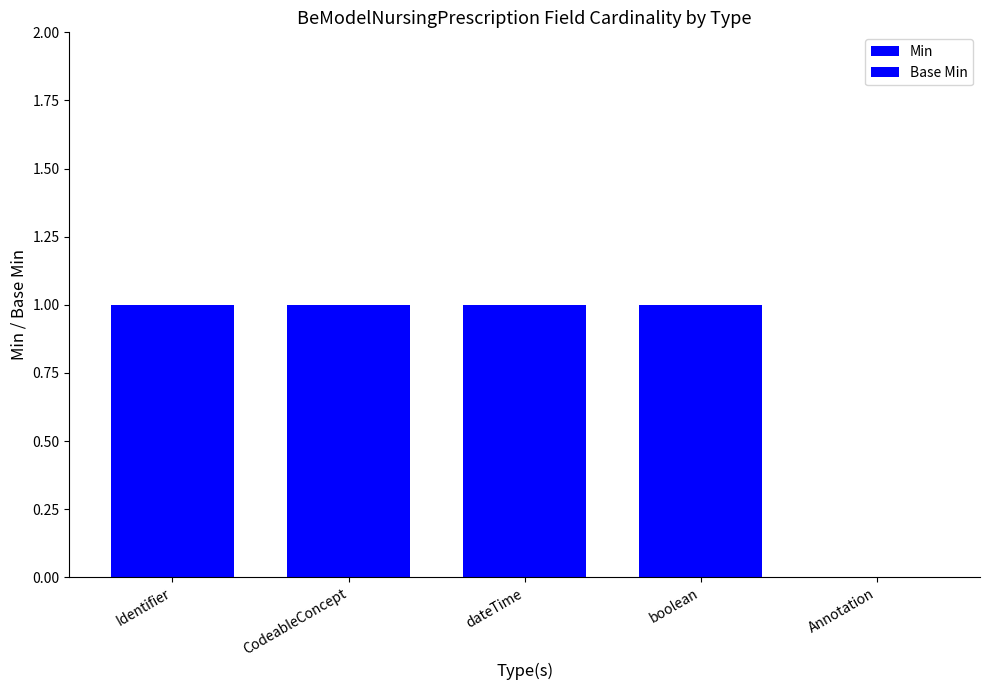

What is the sum of the Min values at dateTime and Annotation?

1